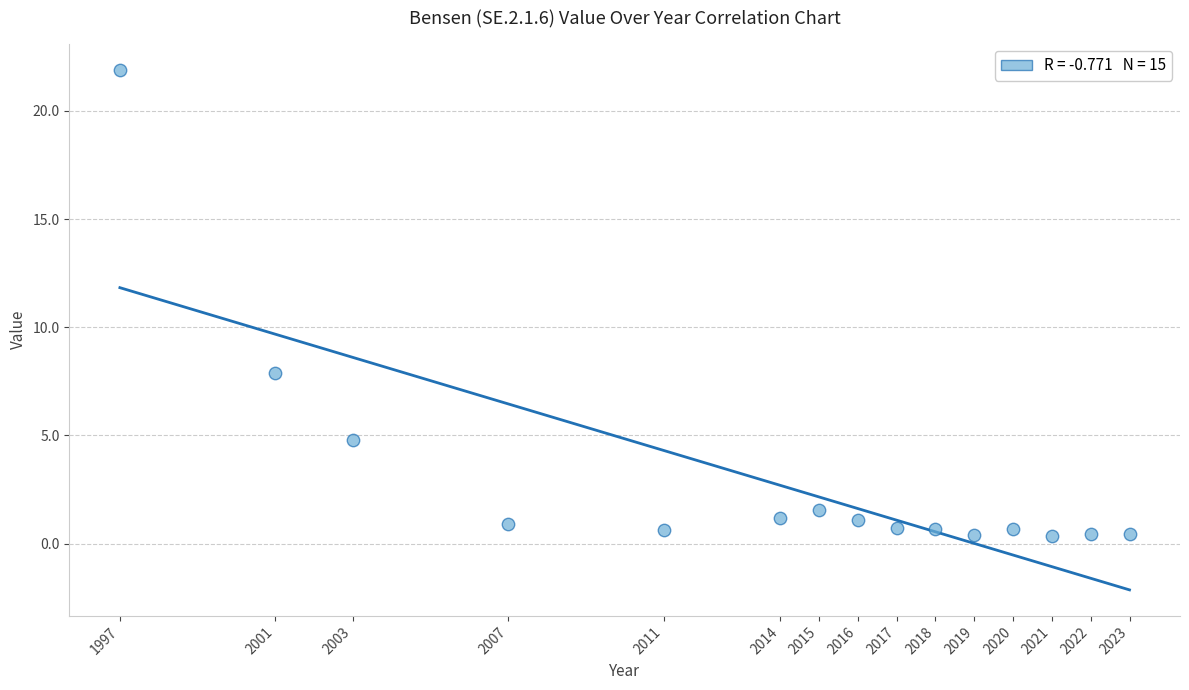

What Y value in the scatter plot is closest to 11?

7.9